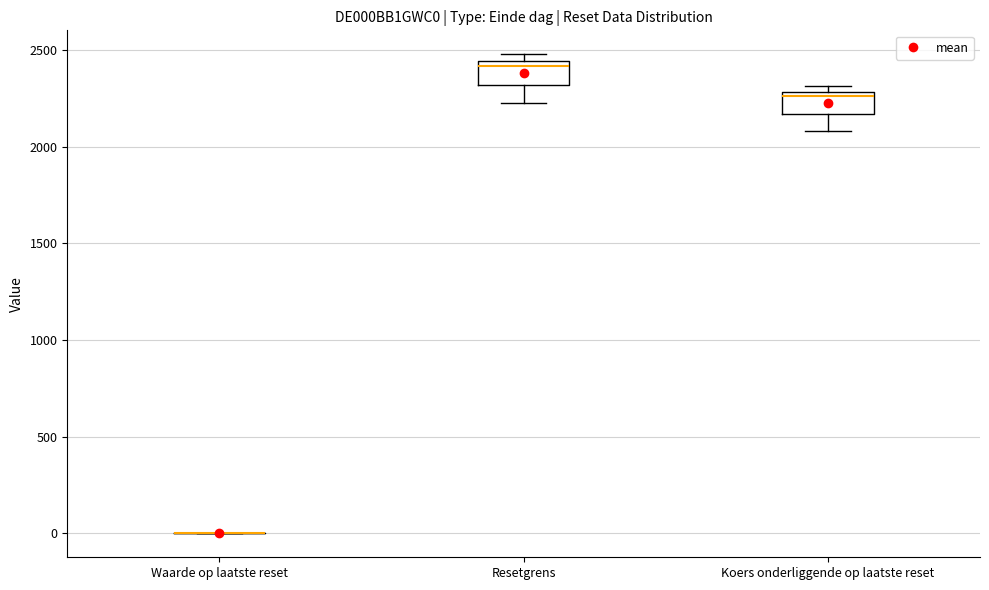

Where does the lower whisker of the box for Koers onderliggende op laatste reset end on the y-axis? The values are not printed on the chart, so give them approximately, as read against the axis.

2100